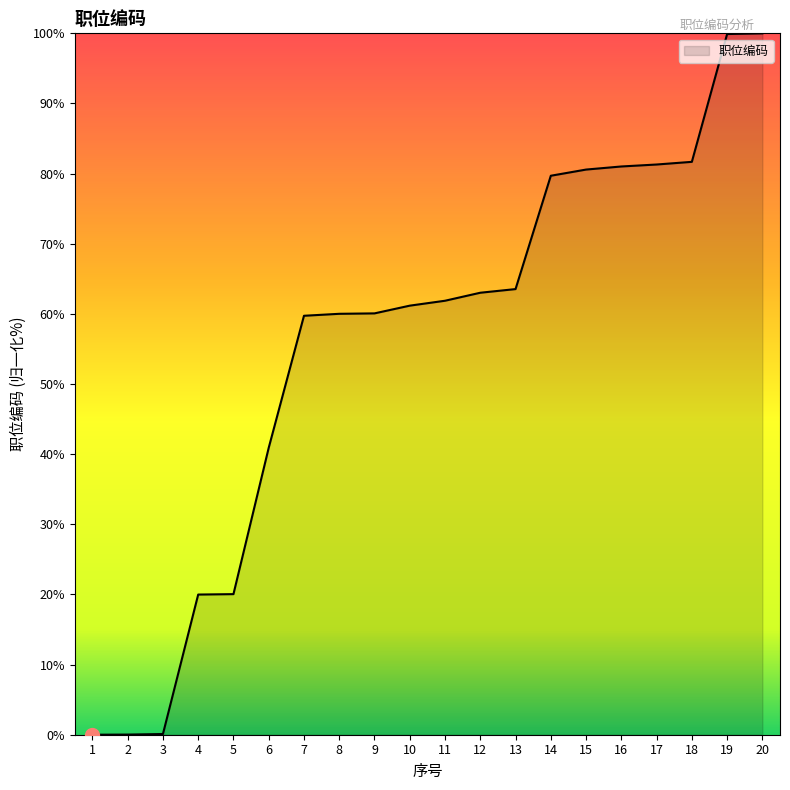

The chart shows a value of 0.0 at 2. True or false?

True